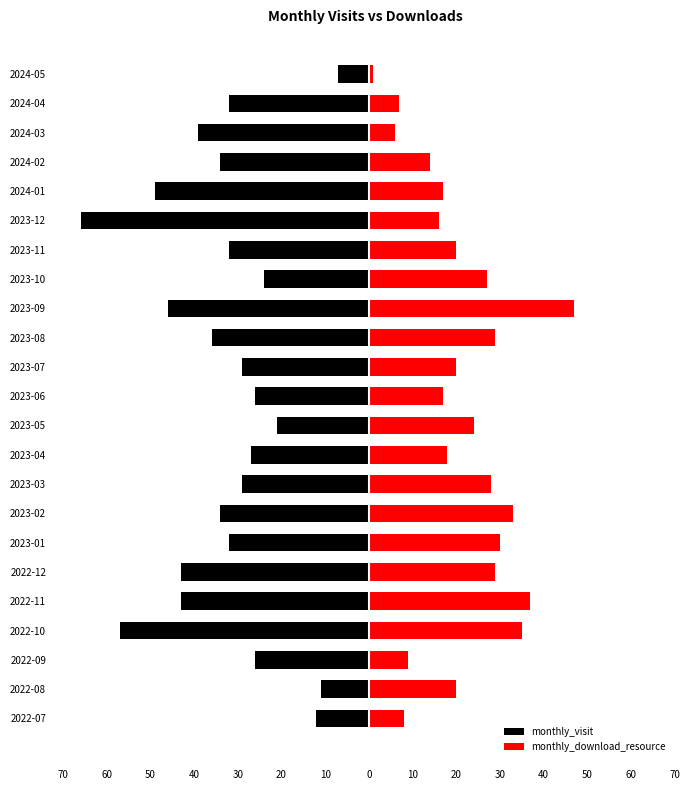

What is the spread (max minus min) of values at 50?

35